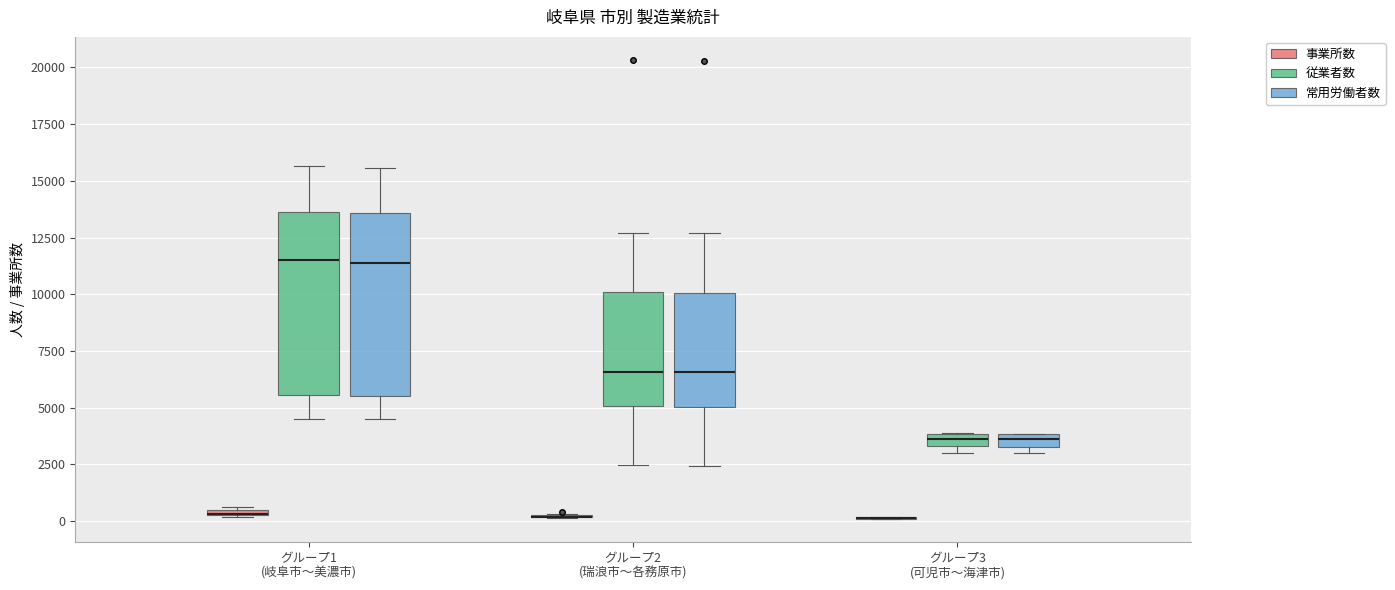

Where is the lower edge of the box for グループ1 (岐阜市〜美濃市) (事業所数) on the y-axis? The values are not printed on the chart, so give them approximately, as read against the axis.

0